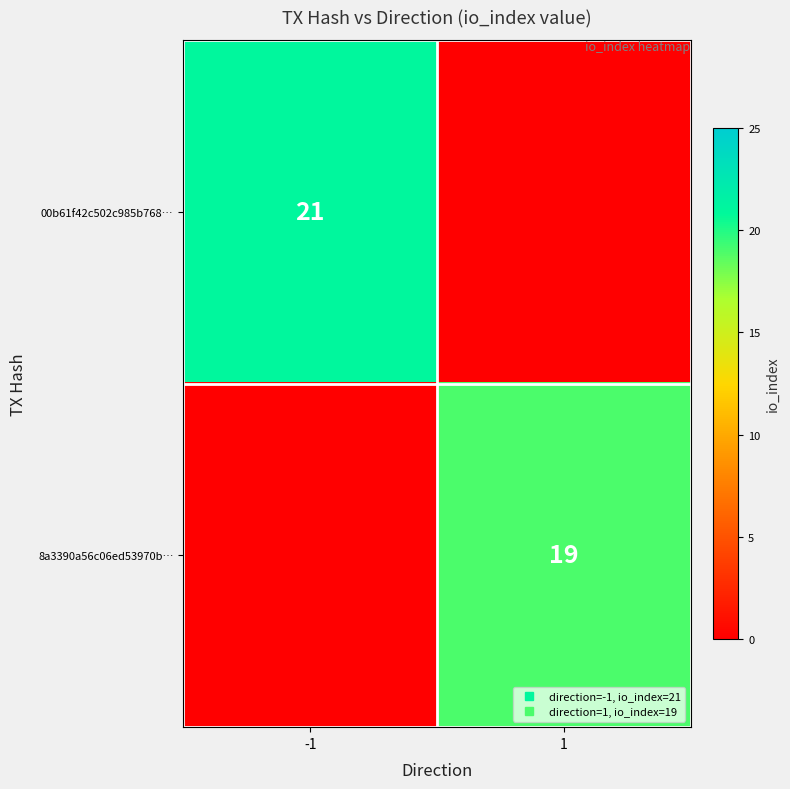

What is the difference between the maximum and minimum values in the 00b61f42c502c985b768… series?

21